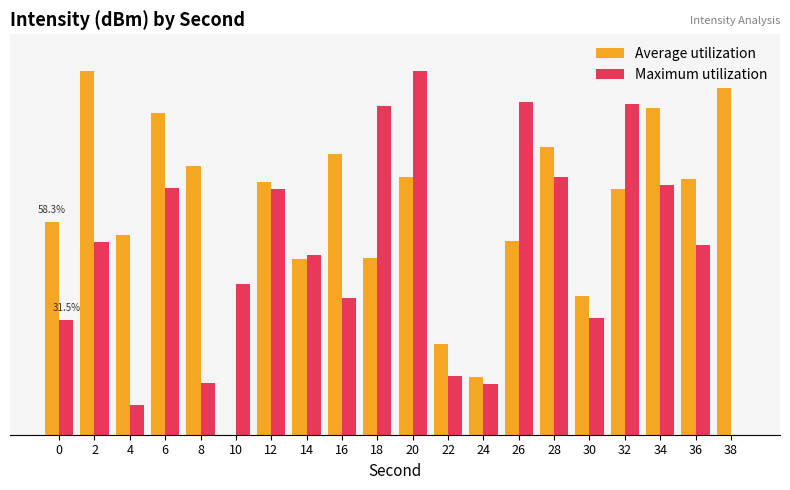

What are all the series names shown in the legend?

Average utilization, Maximum utilization